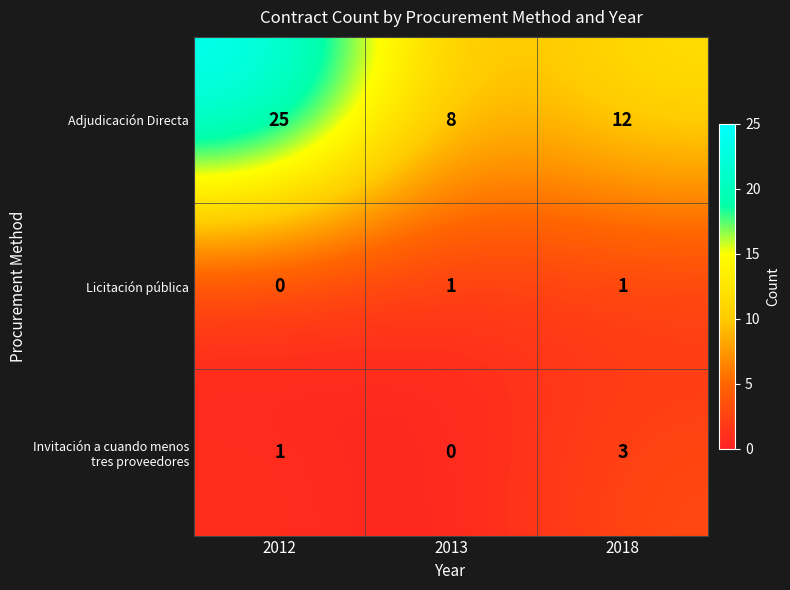

What is the total value across all series at 2013?

9